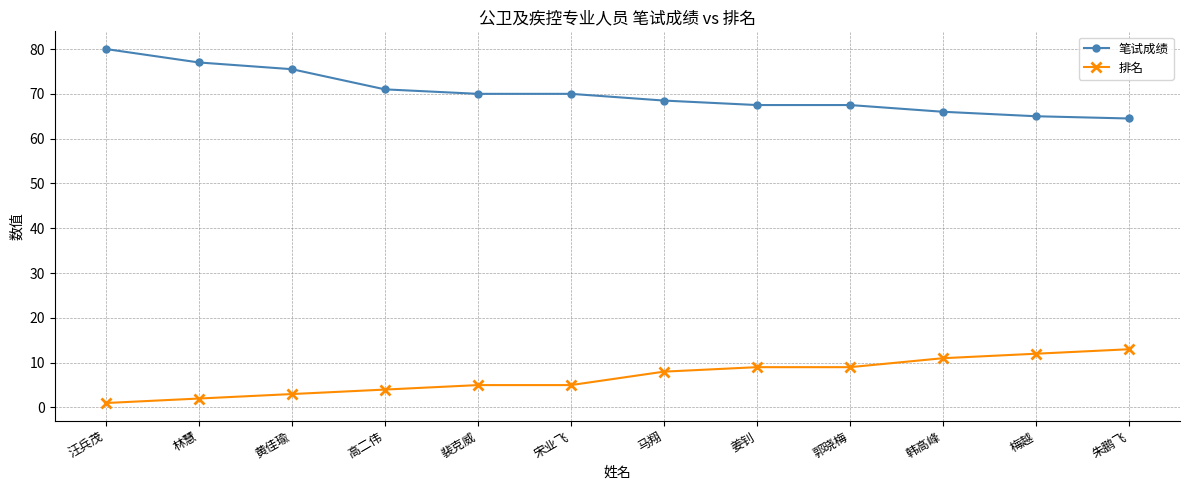

What value does the 排名 series have at 梅越?

12.0